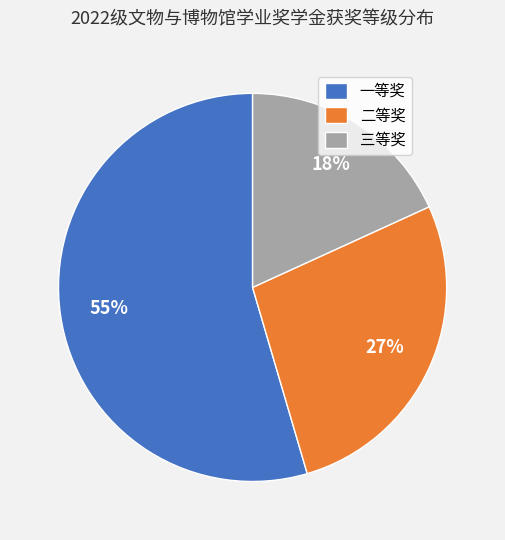

Which has a higher value, 二等奖 or 一等奖?

一等奖